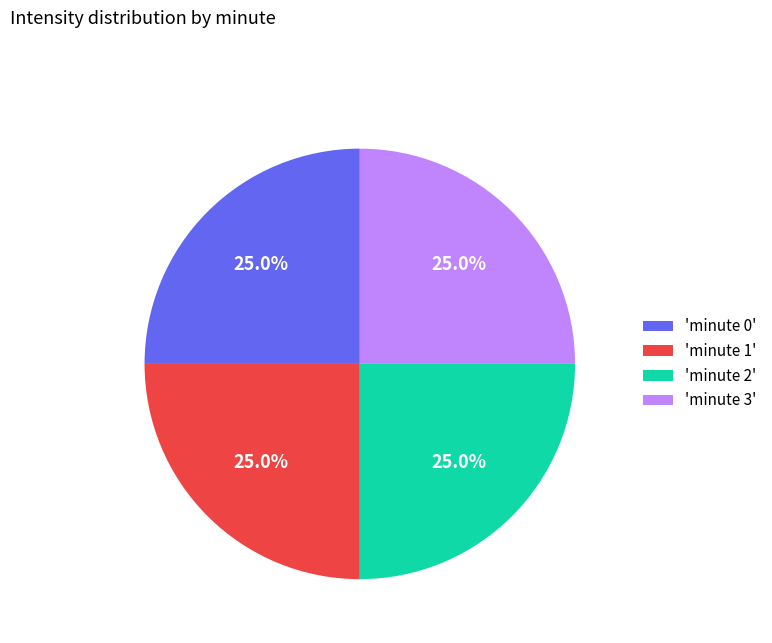

What percentage do 'minute 3' and 'minute 1' together represent?

50.0%